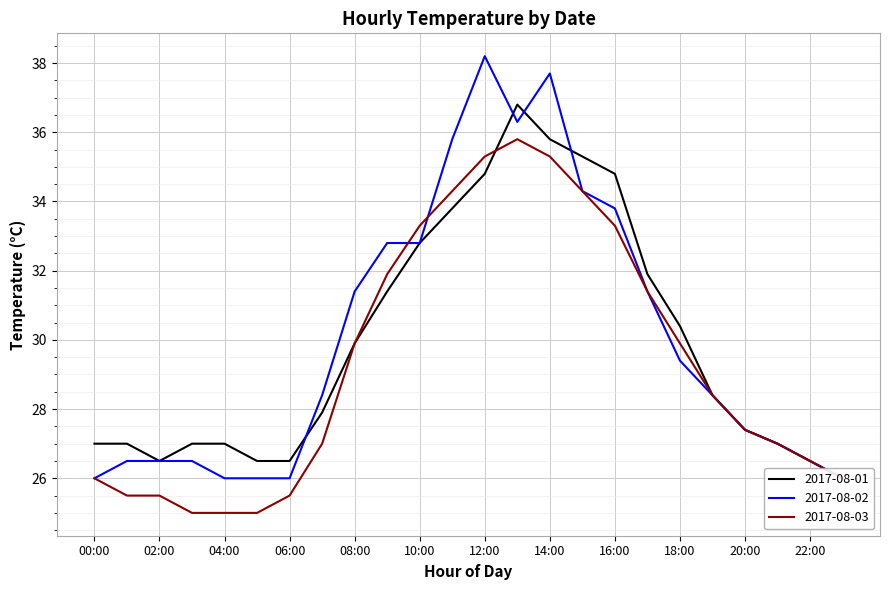

Which series changed the most between 19:00 and 22:00?

2017-08-01